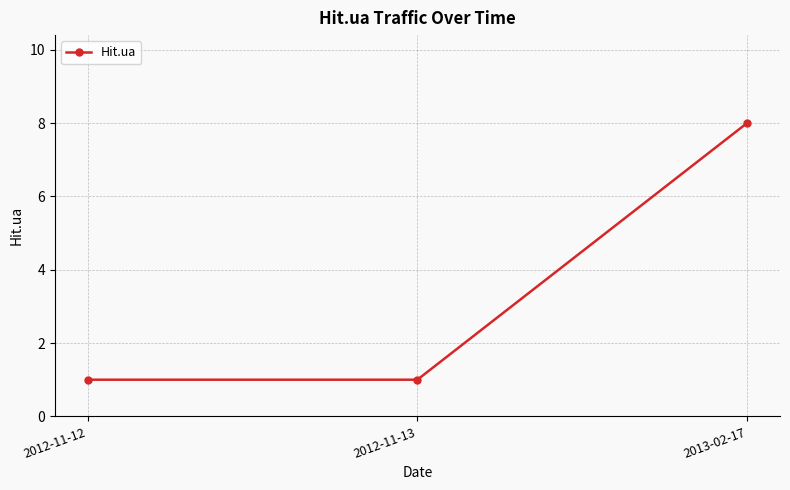

Does the chart have visible grid lines?

Yes